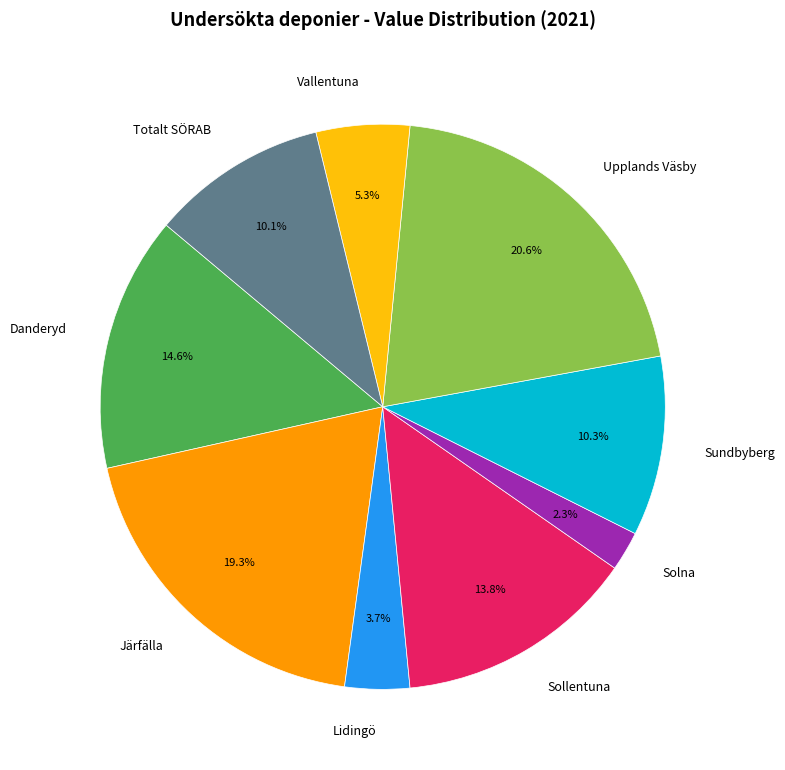

To the nearest percent, what is the difference between the Sollentuna and Sundbyberg slice percentages?

3%